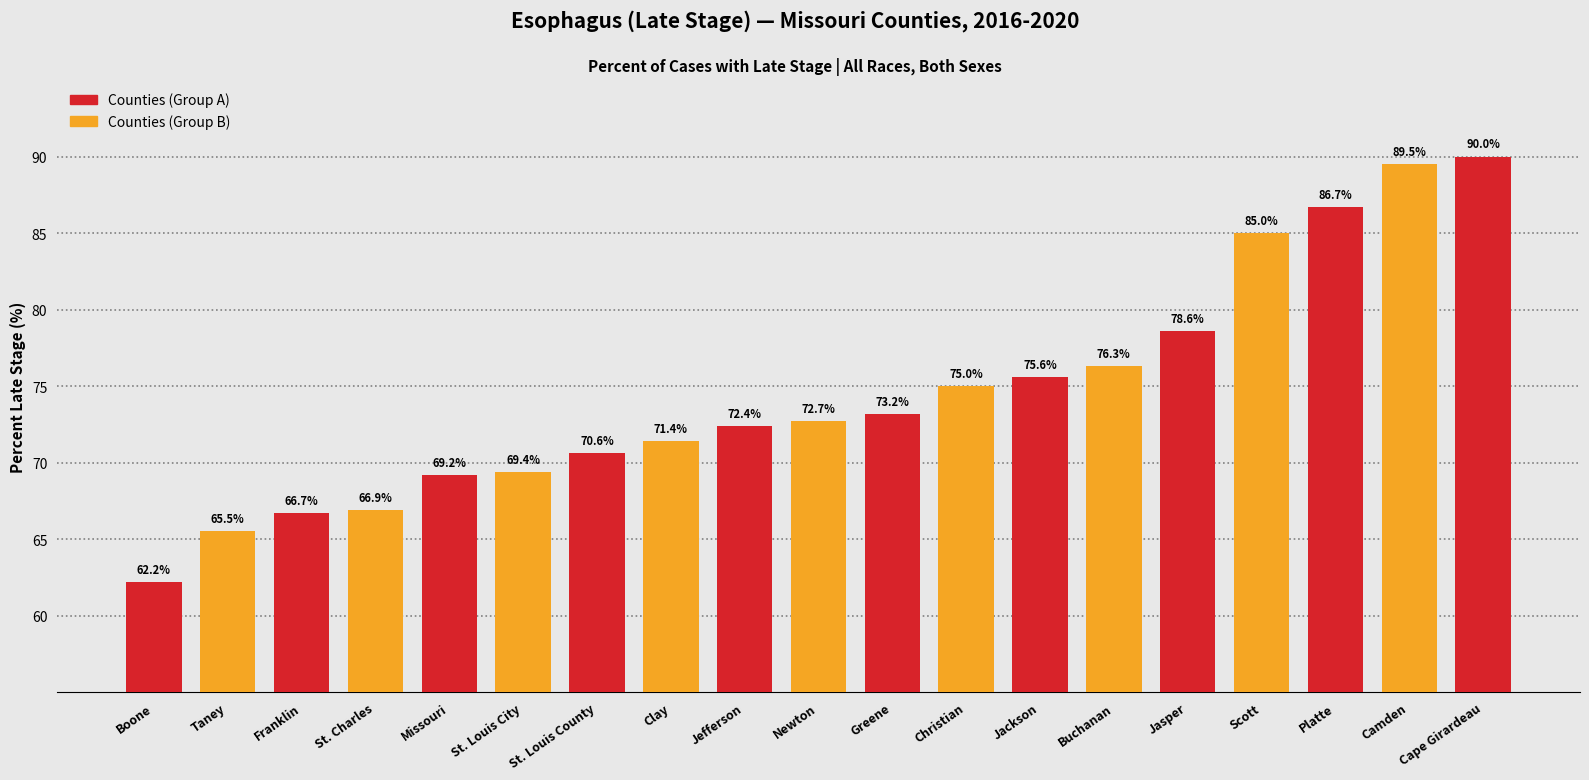

What is the value of the 18th bar from the left?

89.5